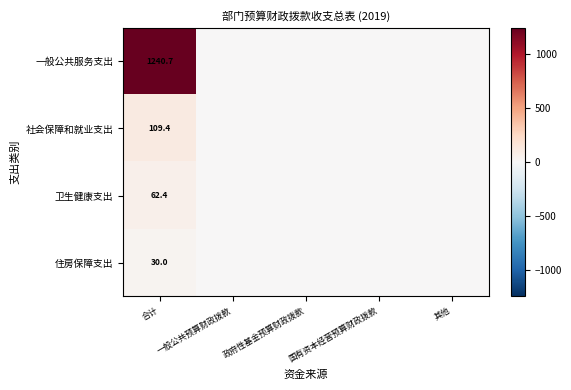

True or false: 社会保障和就业支出 has a value of 109.4 at 合计.

True